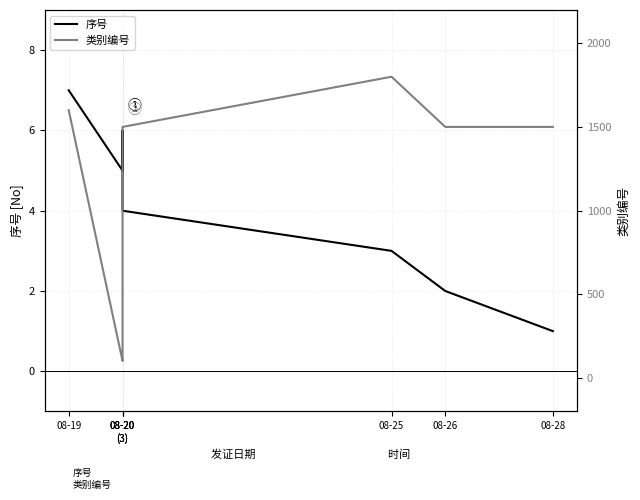

Which series has the largest range (max minus min)?

类别编号